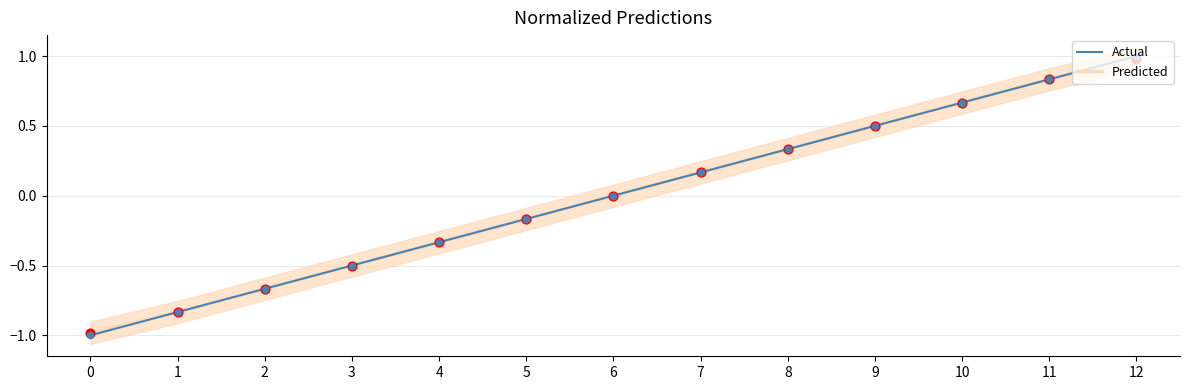

Which series reaches the minimum Y coordinate?

Actual